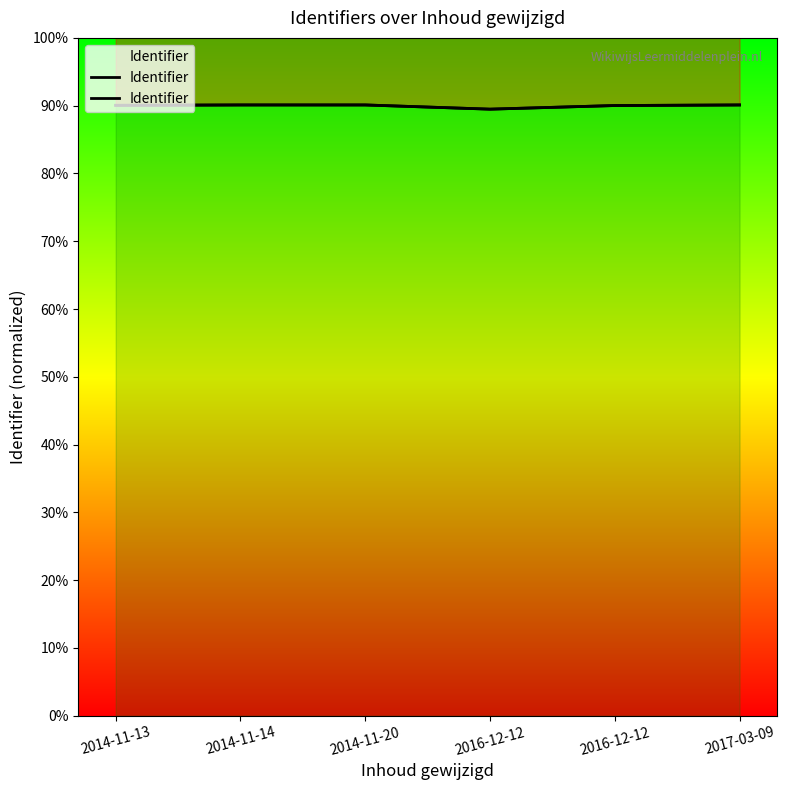

What is the change in value from 2014-11-20 to 2016-12-12?

-6832